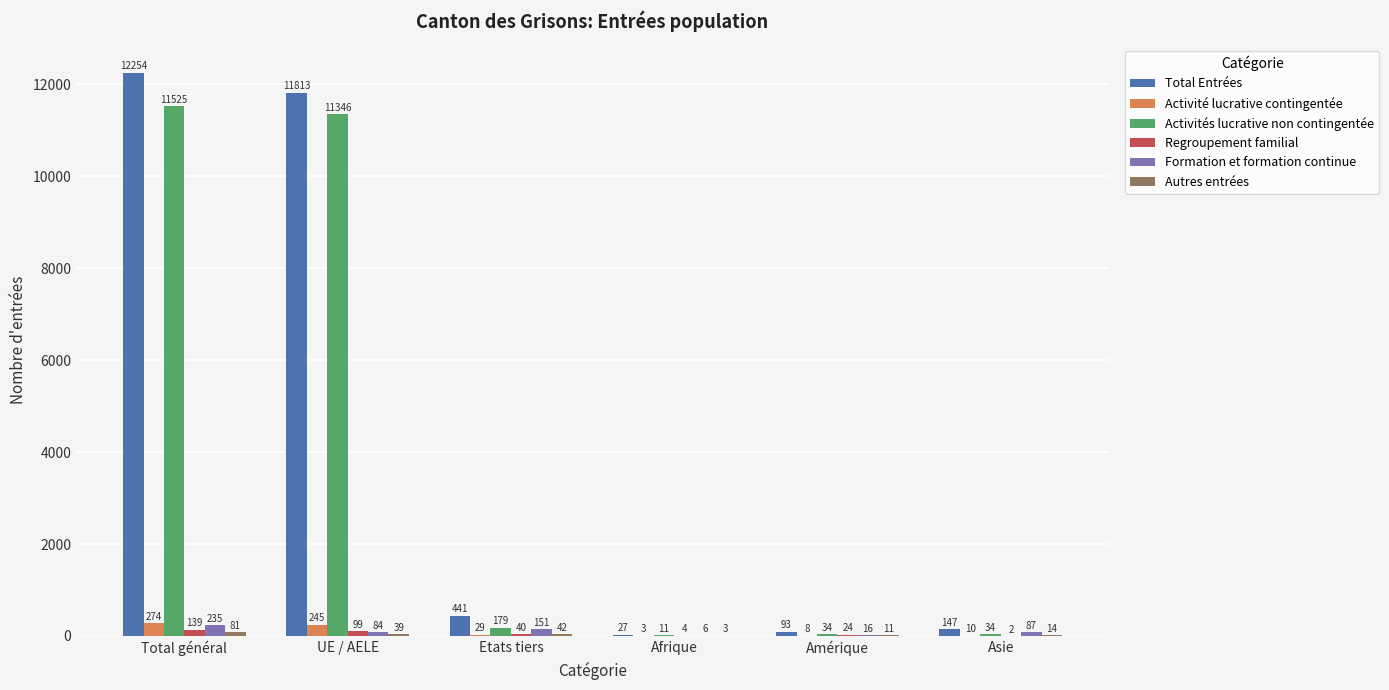

Which series has the largest range (max minus min)?

Total Entrées